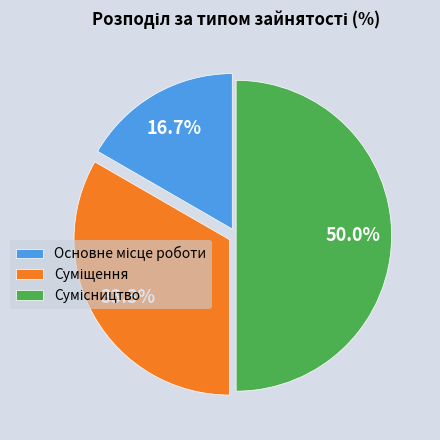

Which slice is the largest?

Сумісництво